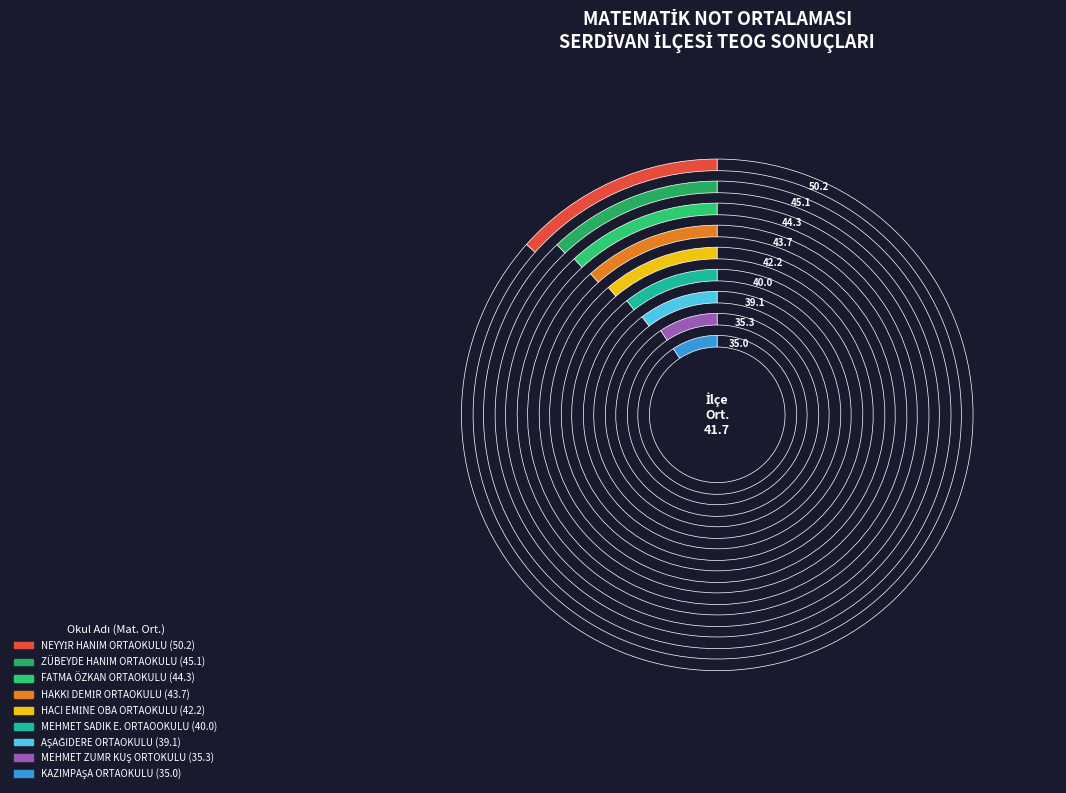

Approximately how many times larger is the value at HACI EMİNE OBA ORTAOKULU compared to ZÜBEYDE HANIM ORTAOKULU?

0.9